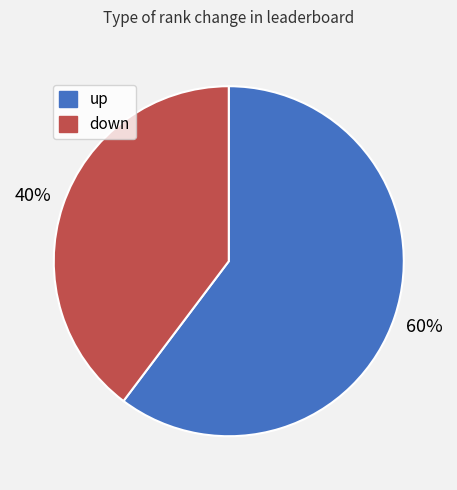

Is the sum of down and up greater than half?

Yes